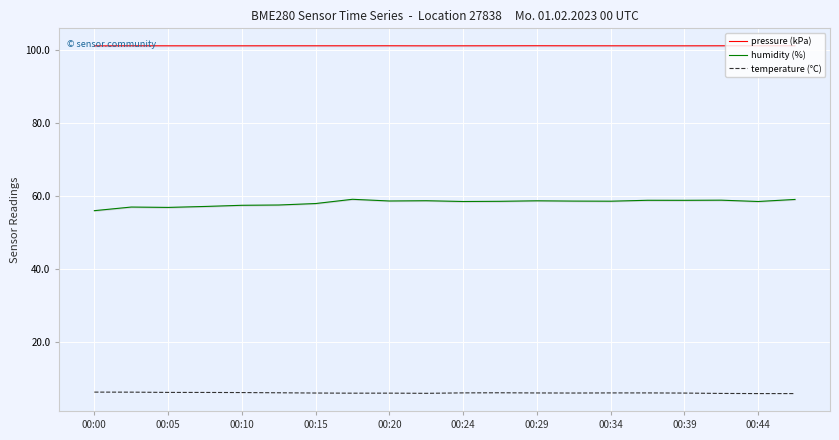

What are all the series names shown in the legend?

pressure (kPa), humidity (%), temperature (°C)